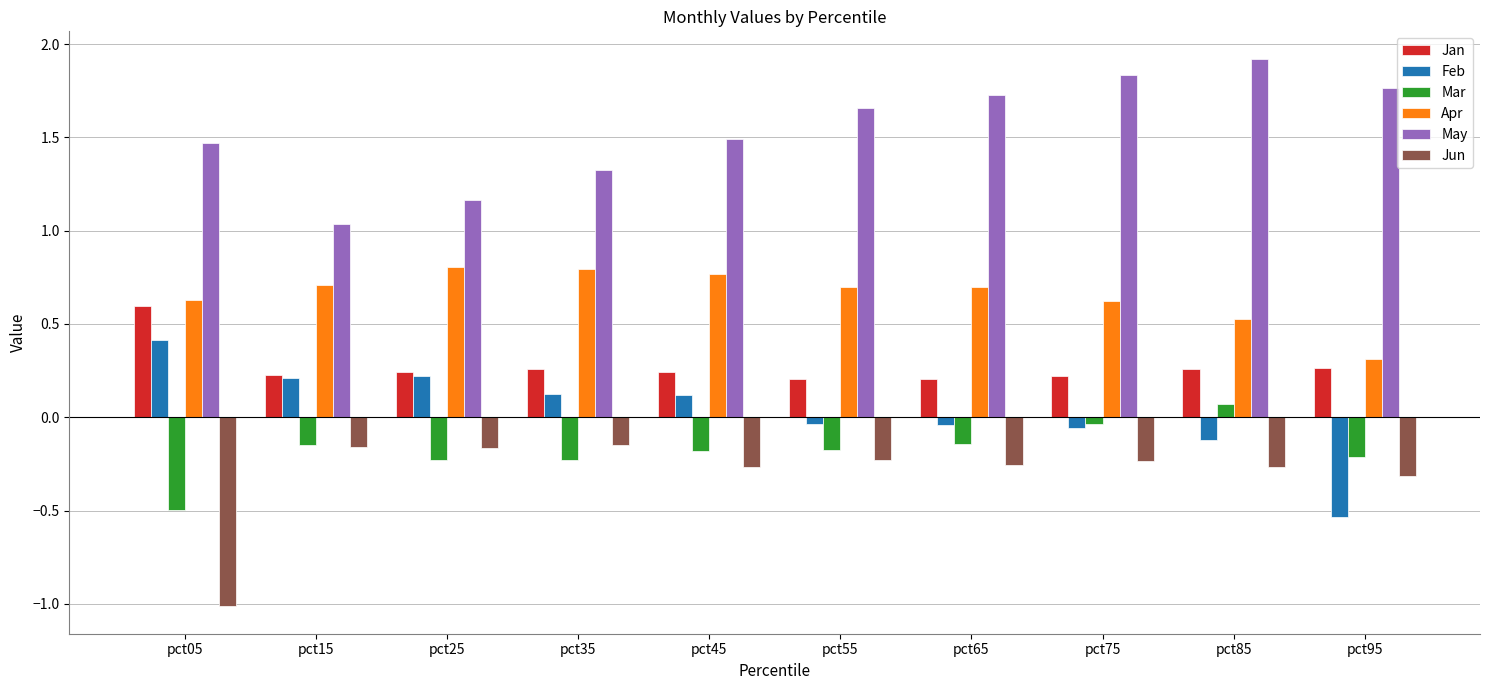

Which label corresponds to the largest value in the chart?

pct85